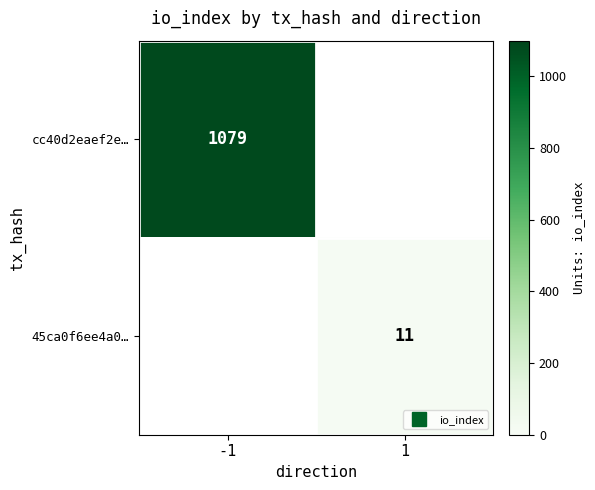

What is the greatest value displayed?

1079.0